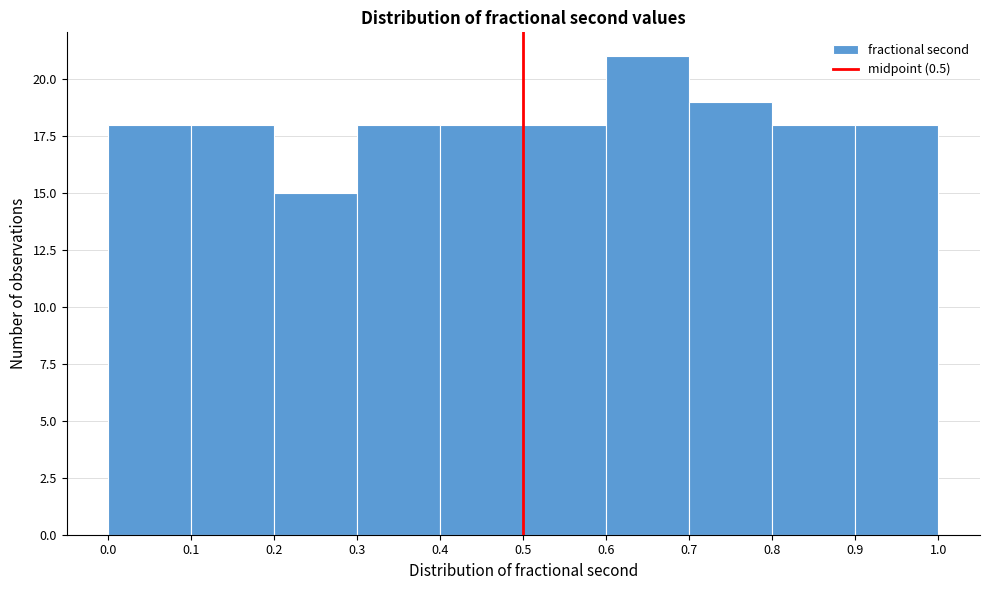

What is the height of the bar covering 0.0 to 0.1 on the x-axis? The values are not printed on the chart, so give them approximately, as read against the axis.

18